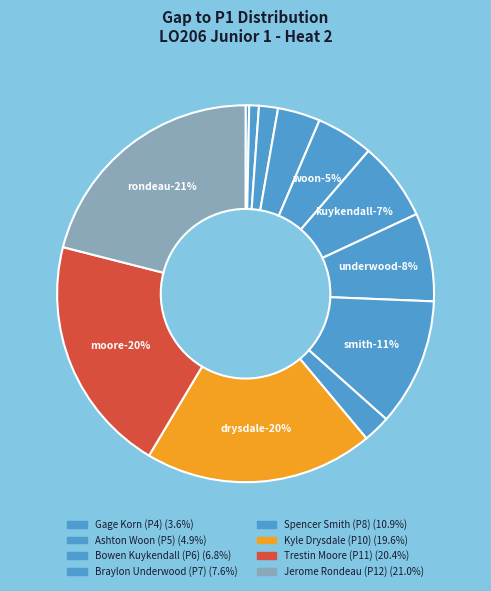

True or false: Jerome Rondeau accounts for 36% of the total.

False